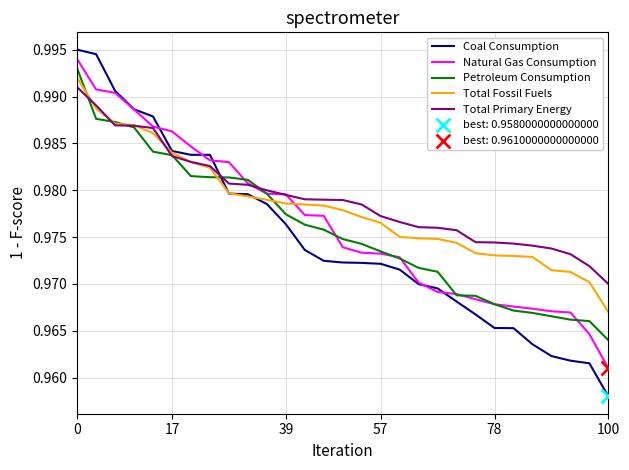

Which series has the widest spread of values?

Coal Consumption